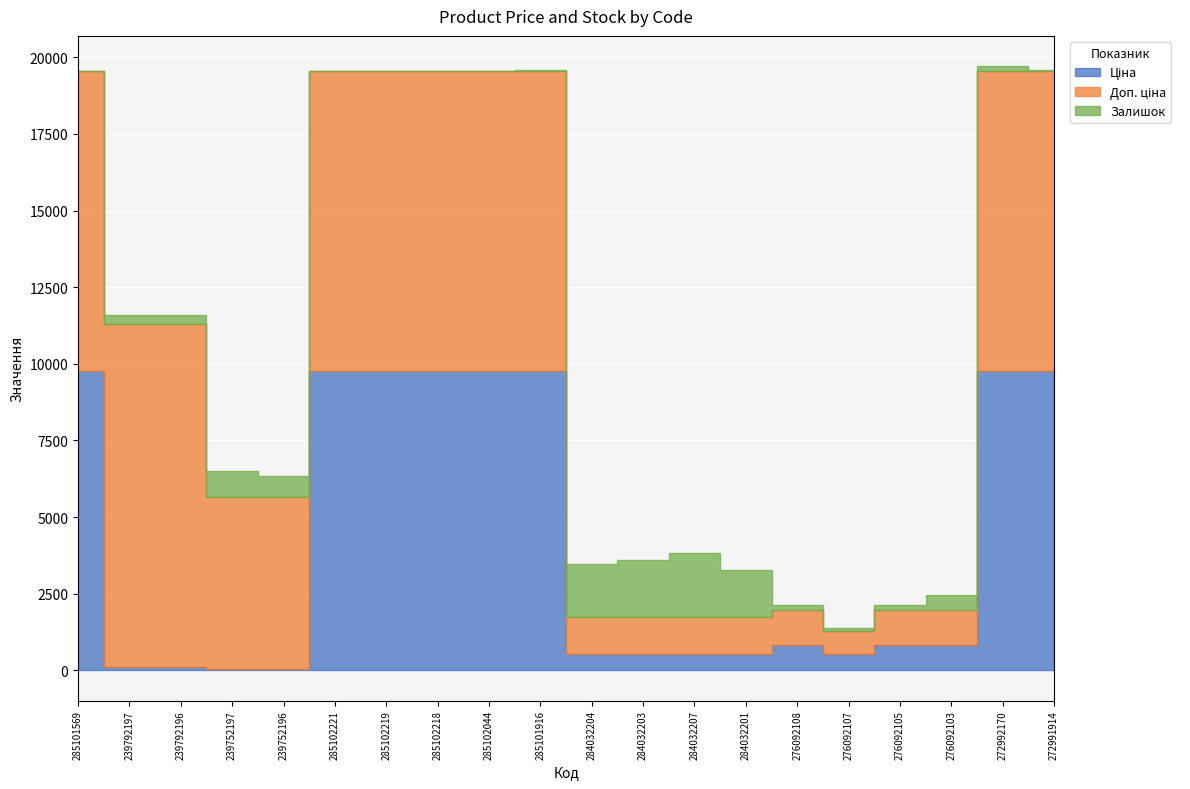

True or false: Доп. ціна has a value of 9775.5 at 285102044.

True